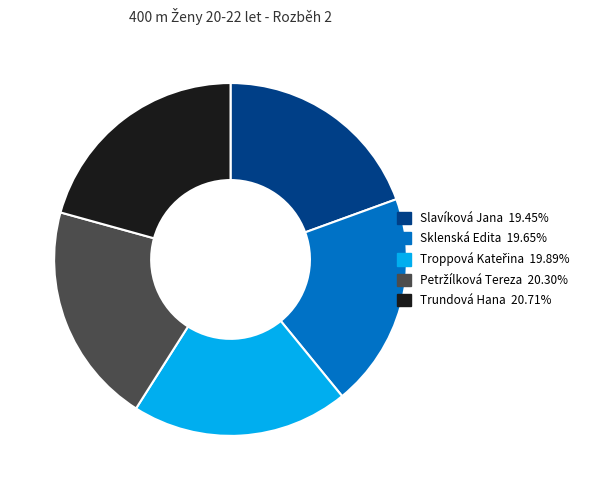

What is the ratio of the value at Trundová Hana to the value at Sklenská Edita?

1.1